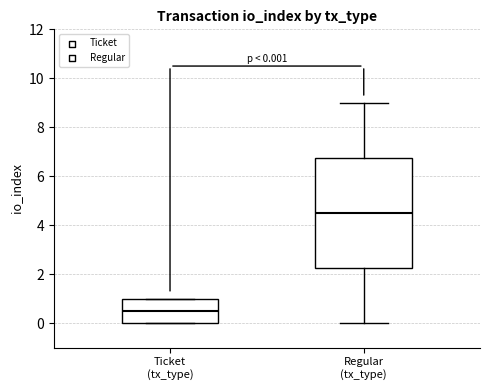

Which box has the highest median line?

Regular (tx_type)